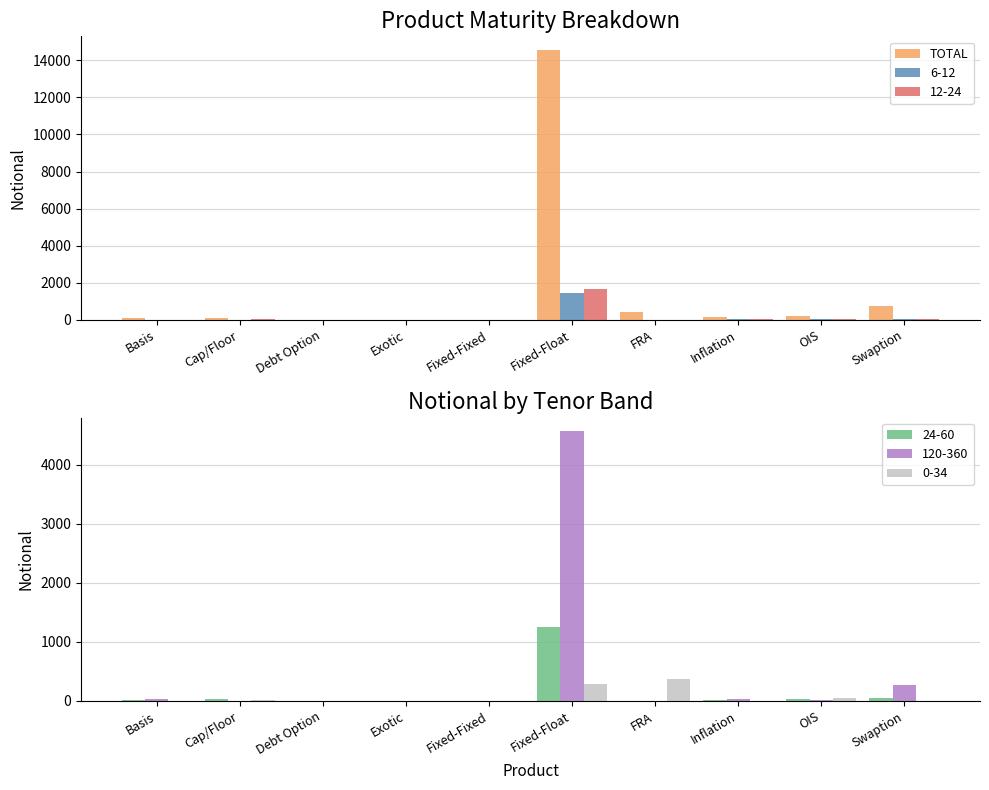

Between Inflation and Fixed-Float, which is larger?

Fixed-Float